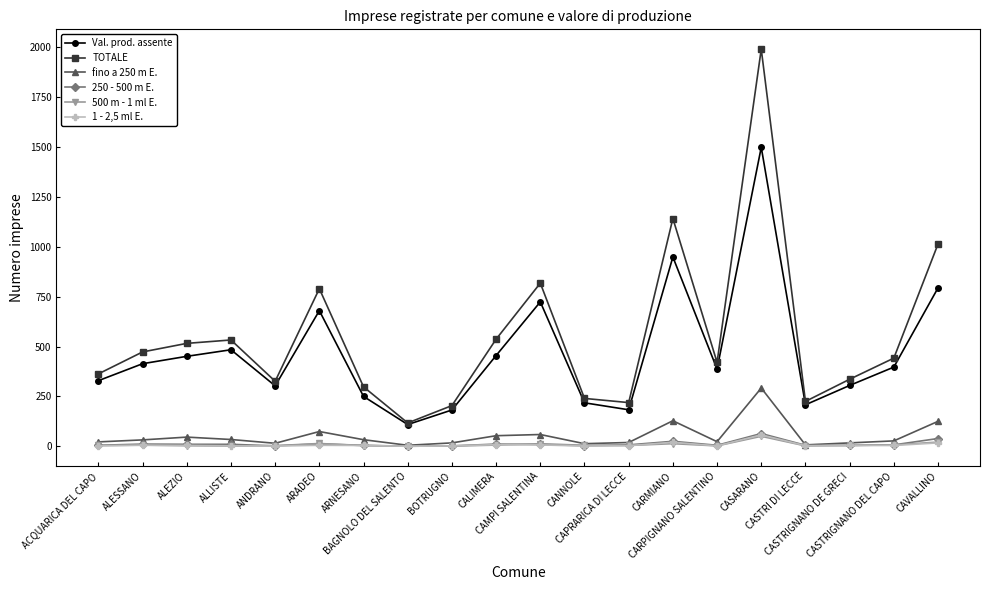

True or false: fino a 250 m E. has more than 0 points higher than both neighbors.

True